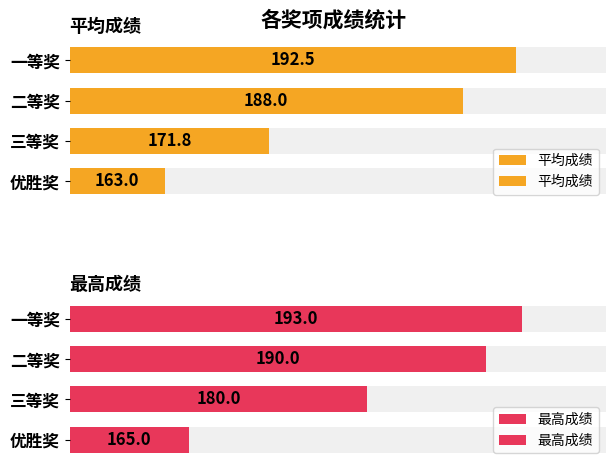

How many groups of bars are there?

4